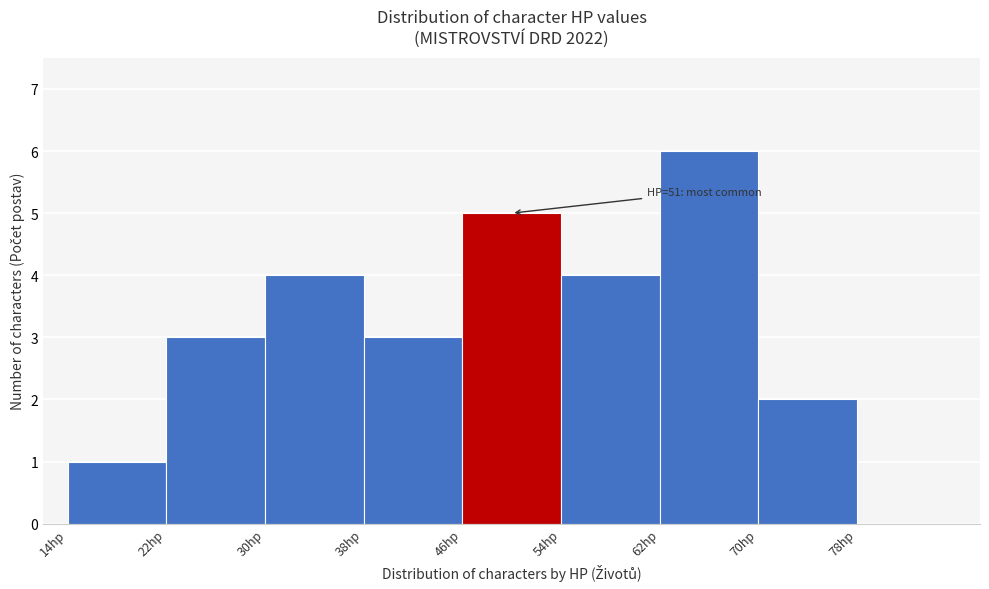

Over which range of the x-axis is the bar tallest?

62 to 70